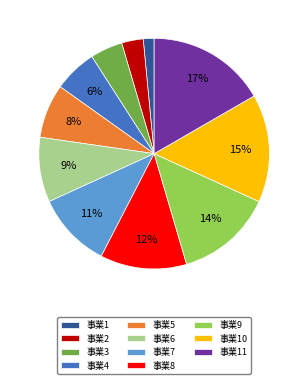

Combined, do 事業4 and 事業2 account for over 50%?

No